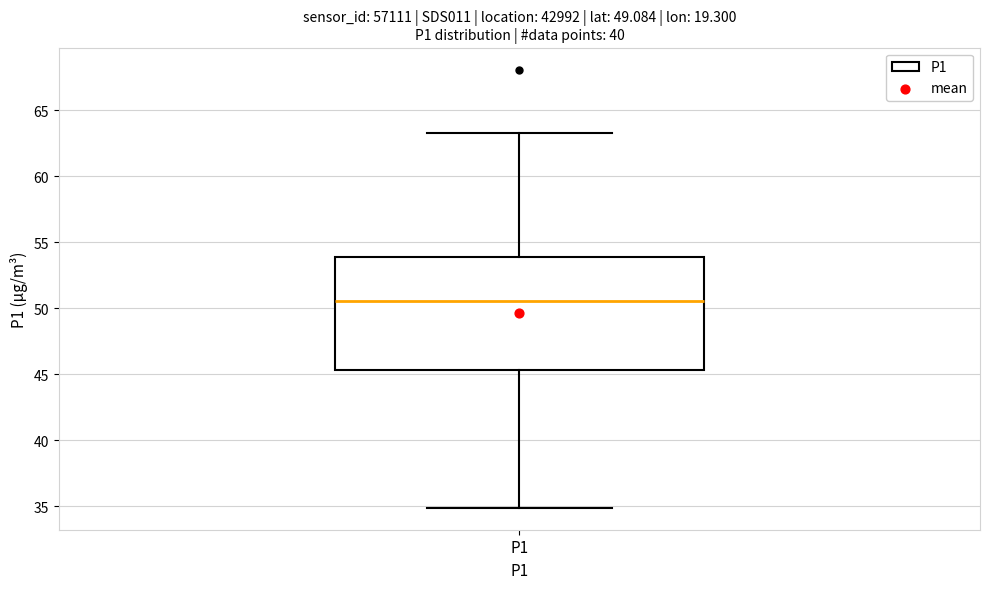

Transcribe this box plot: give where the median line is, the range the box spans, and where the two whiskers end, as read against the y-axis. The values are not printed on the chart, so give them approximately, as read against the axis.

median 50.5, box 45.5 to 54.0, whiskers 35.0 to 63.5